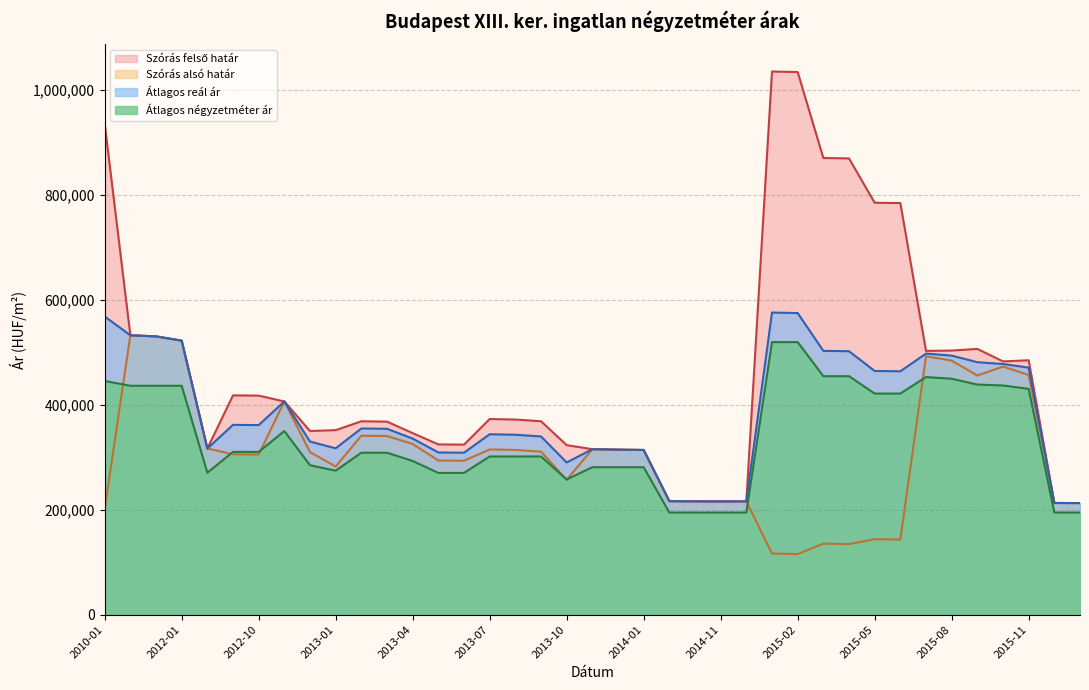

Which series has the widest spread of values?

Szórás felső határ